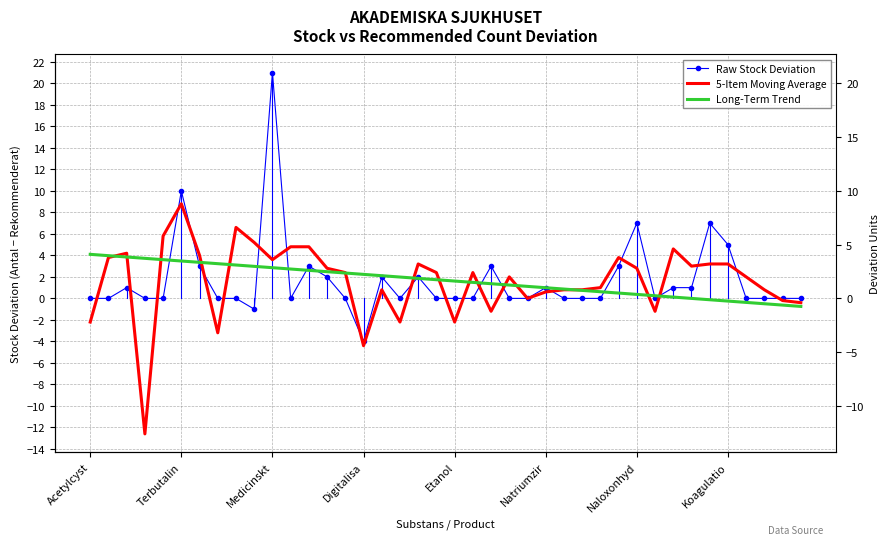

Rank the series by their maximum value, from highest to lowest.

Raw Stock Deviation, 5-Item Moving Average, Long-Term Trend